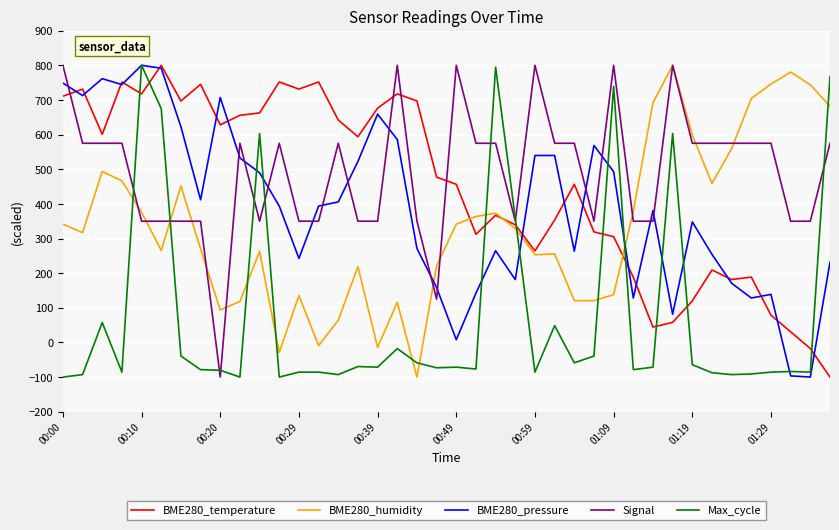

Which series ends up on top after the final intersection of BME280_humidity and BME280_pressure?

BME280_humidity